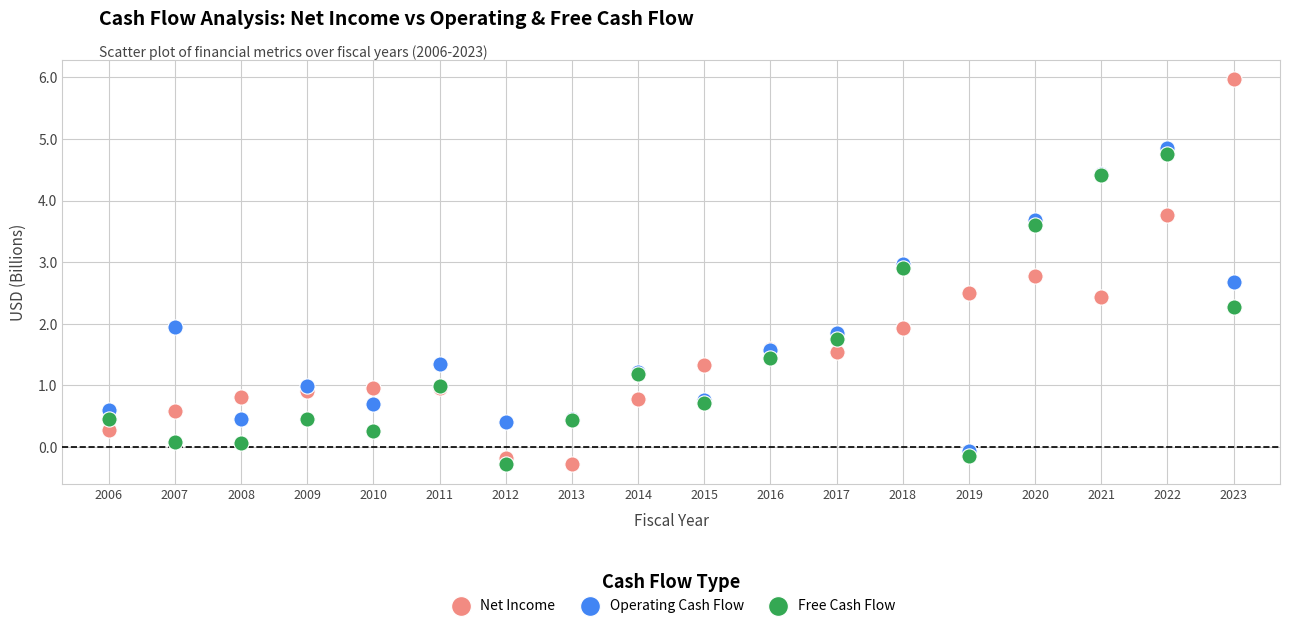

Which series reaches the maximum Y coordinate?

Net Income